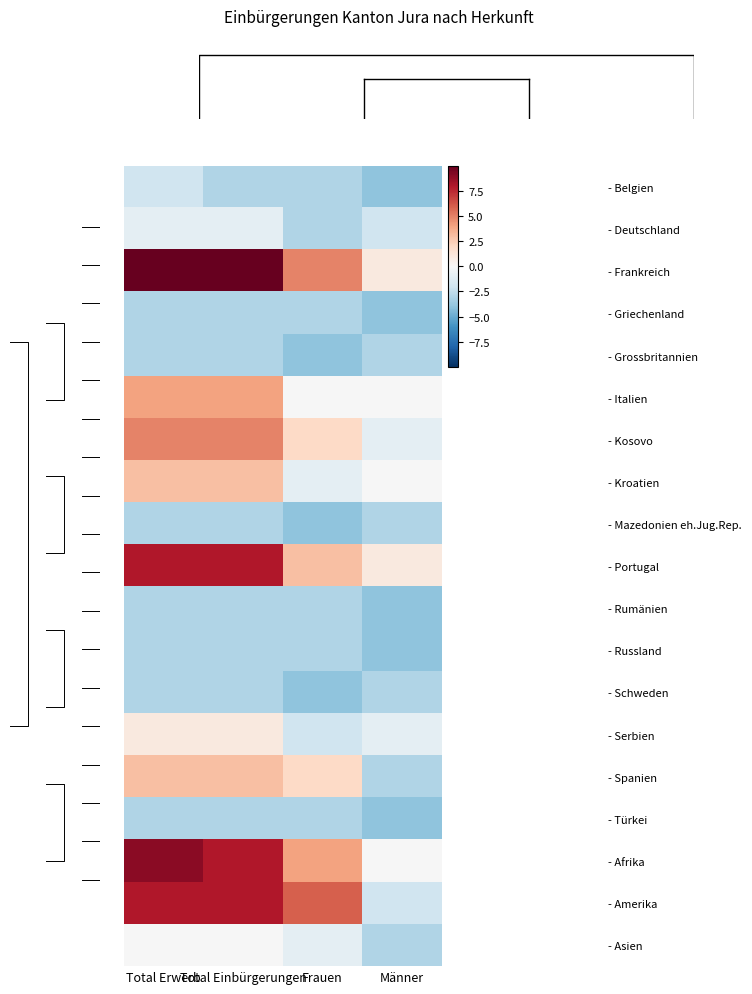

Is it true that - Griechenland equals -3.0 at Total Einbürgerungen?

True